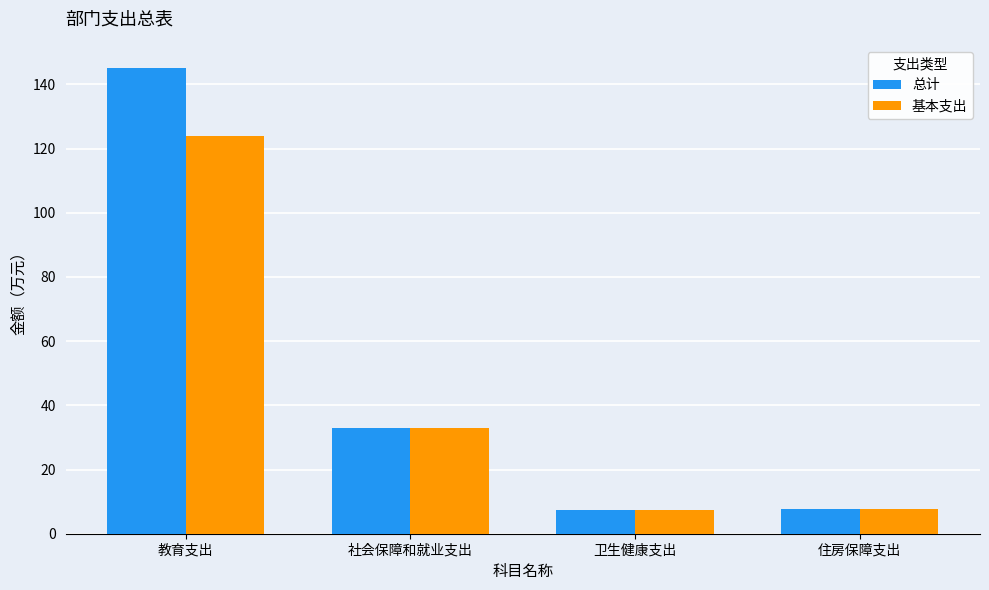

How many groups of bars are there?

4